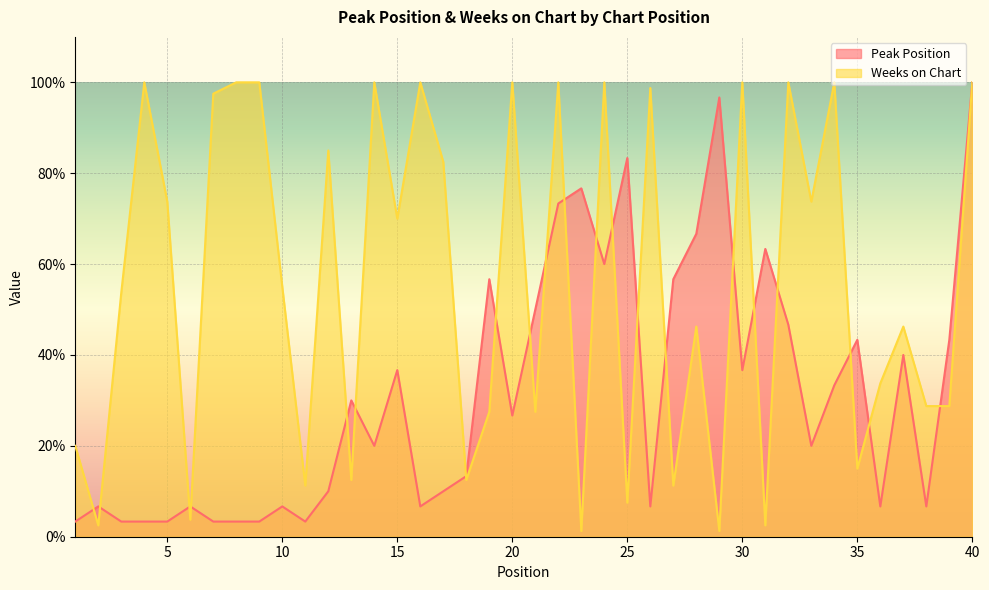

How many data points in Weeks on Chart are less than 55?

20